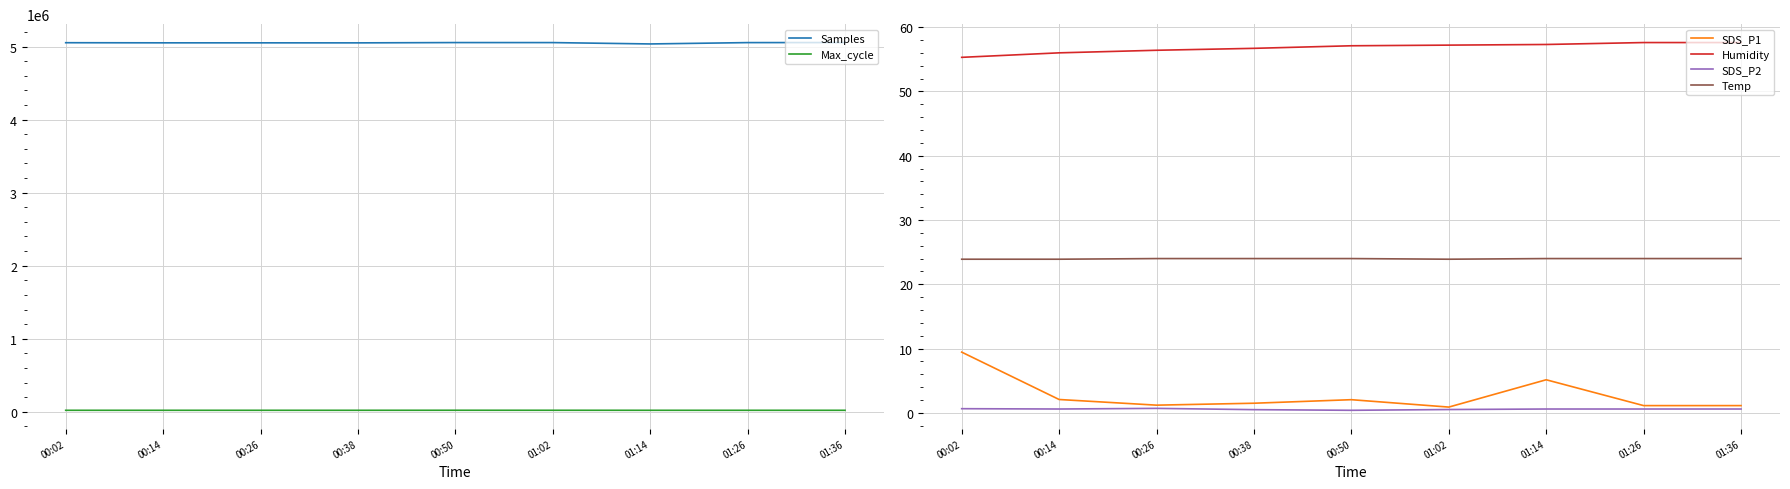

True or false: Temp and SDS_P1 intersect in this chart.

False